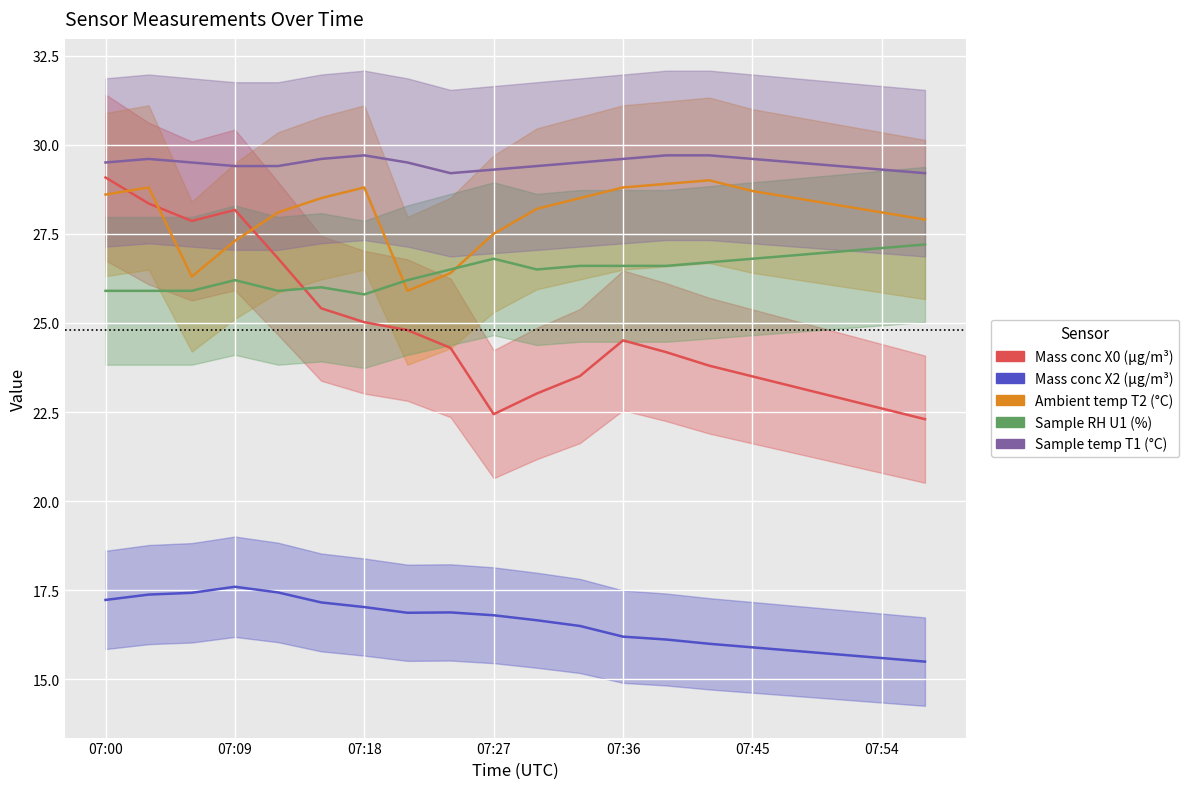

Is it true that Mass conc X2 (μg/m³) equals 22.3 at 13?

False